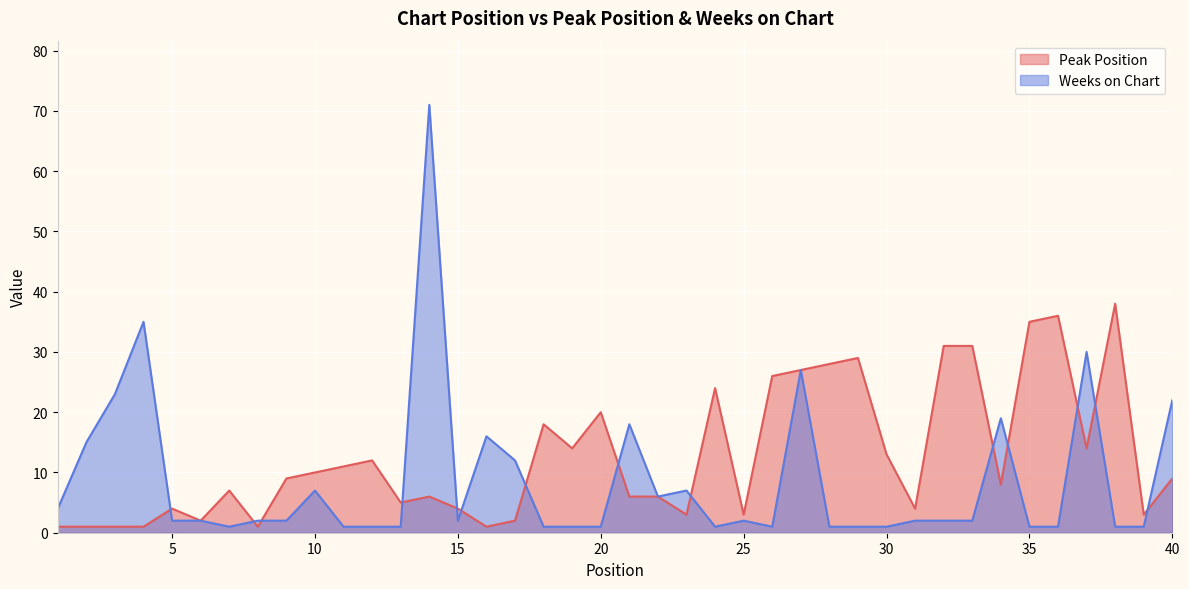

Which series has the widest spread of values?

Weeks on Chart